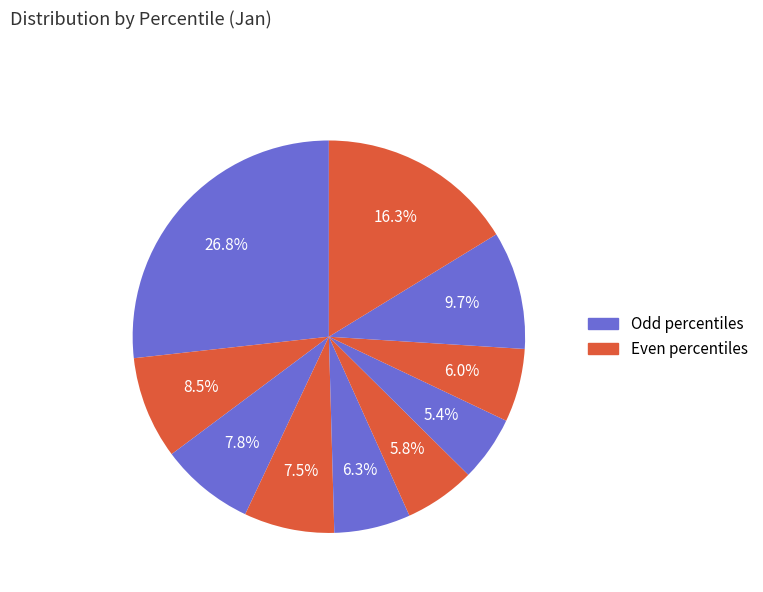

Count the number of slices in the pie.

10